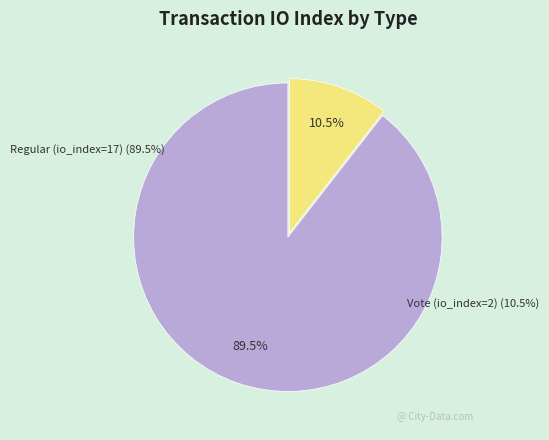

Is it true that Regular (io_index=17) is 89% of the pie?

True